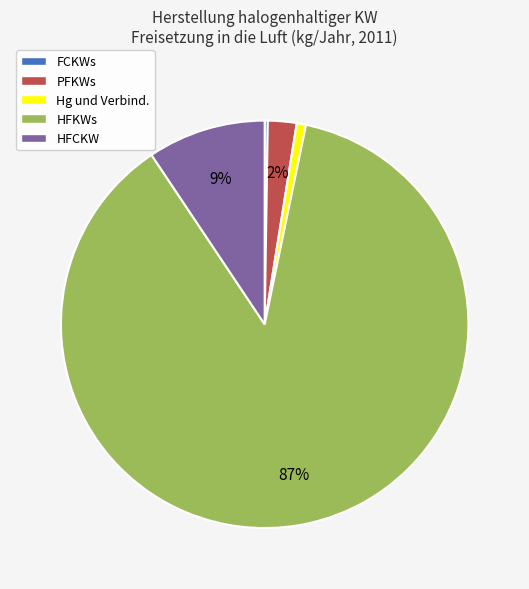

To the nearest percent, what percentage of the pie is HFCKW?

9%